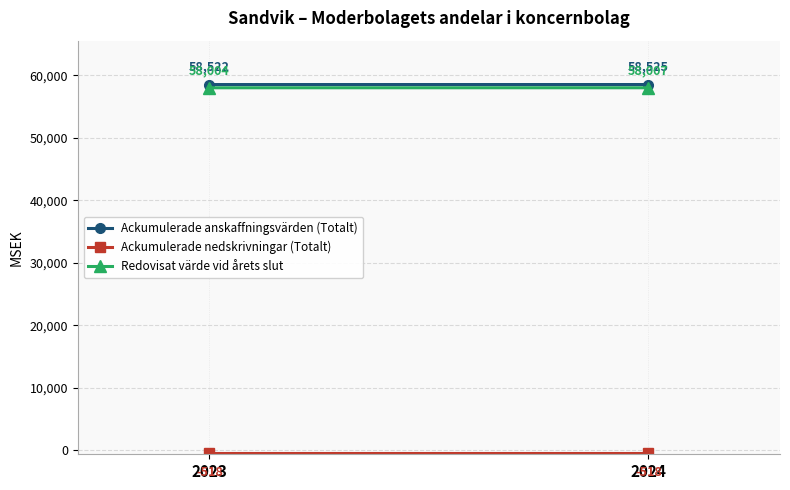

How many data points does each series have?

2